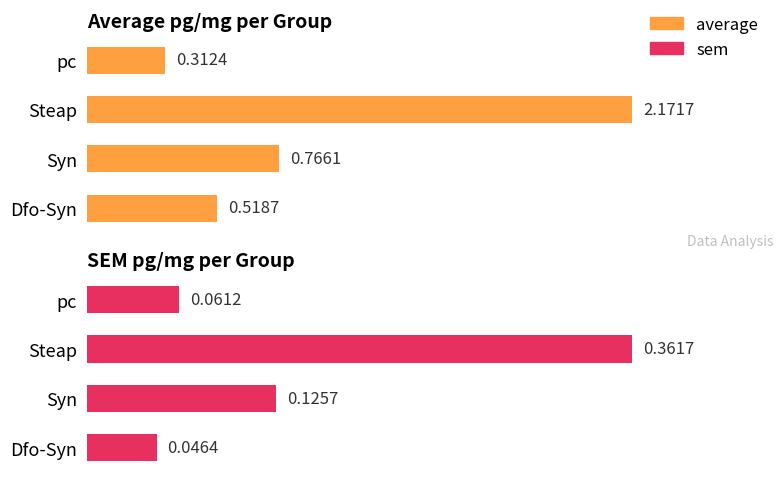

What is the difference between the average values at Syn and pc?

0.5